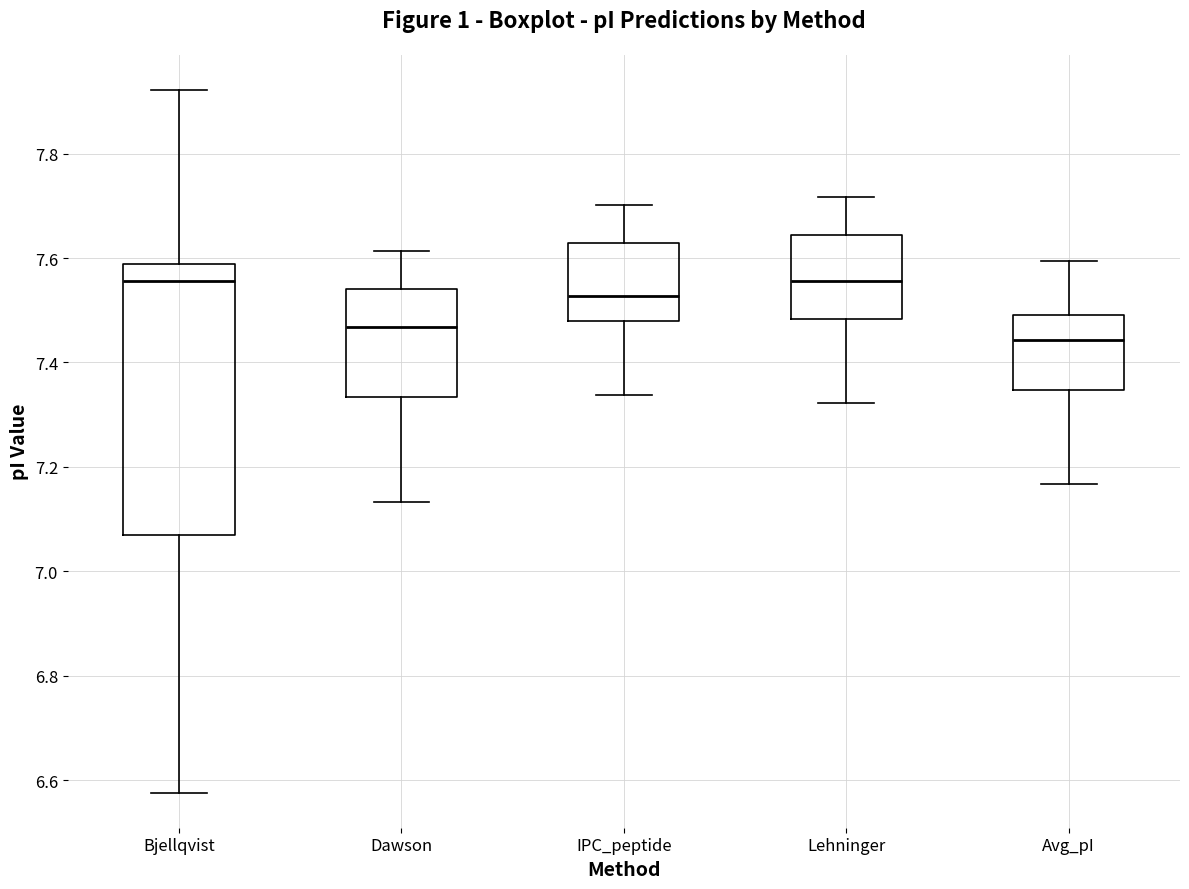

Where does the median line of the box for Lehninger sit on the y-axis? The values are not printed on the chart, so give them approximately, as read against the axis.

7.56